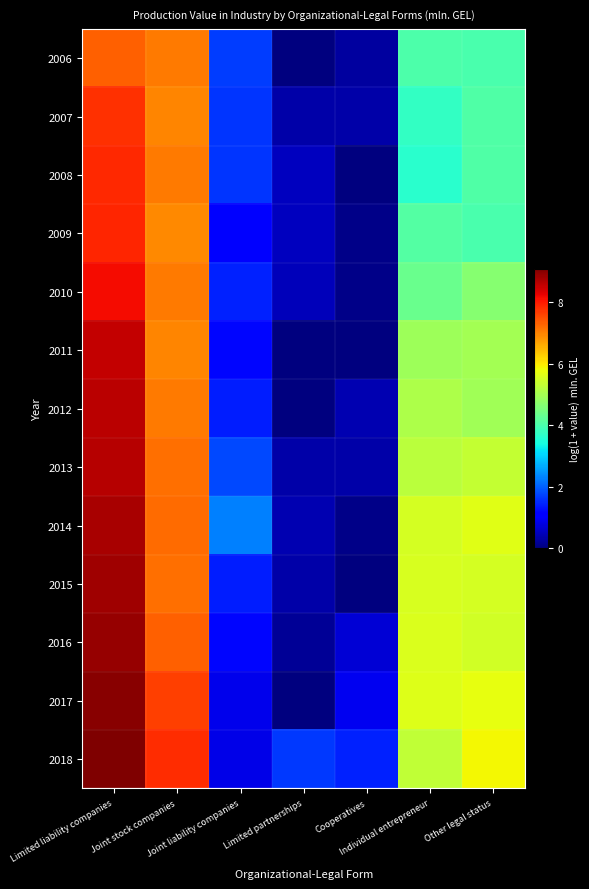

What is the total value across all series at Other legal status?

64.3